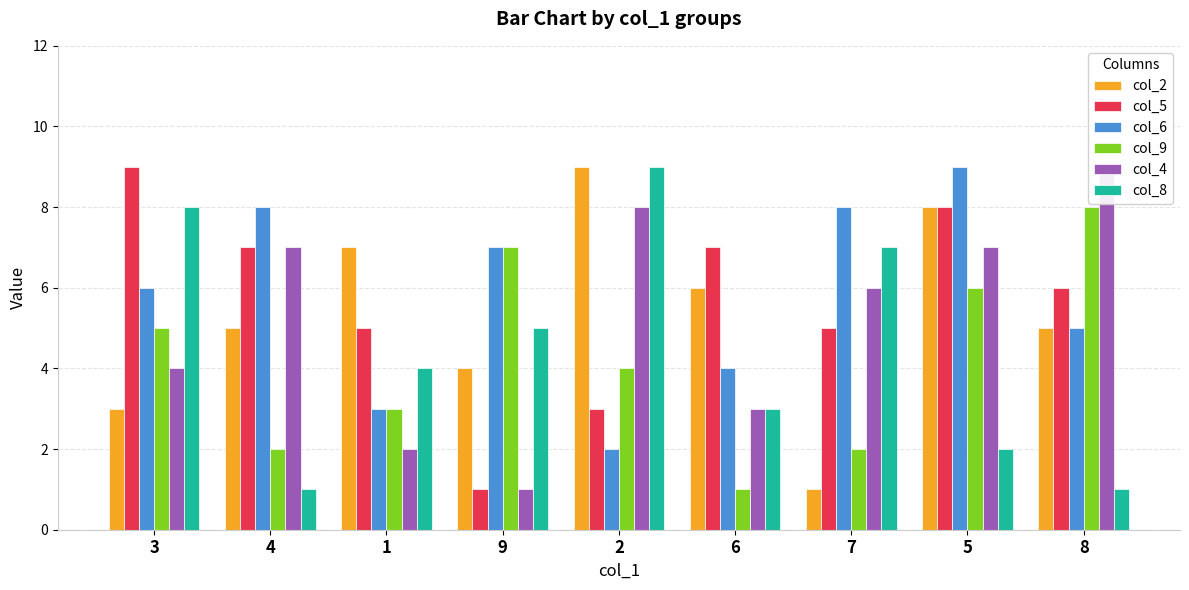

The col_9 series shows 3 at 1. True or false?

True